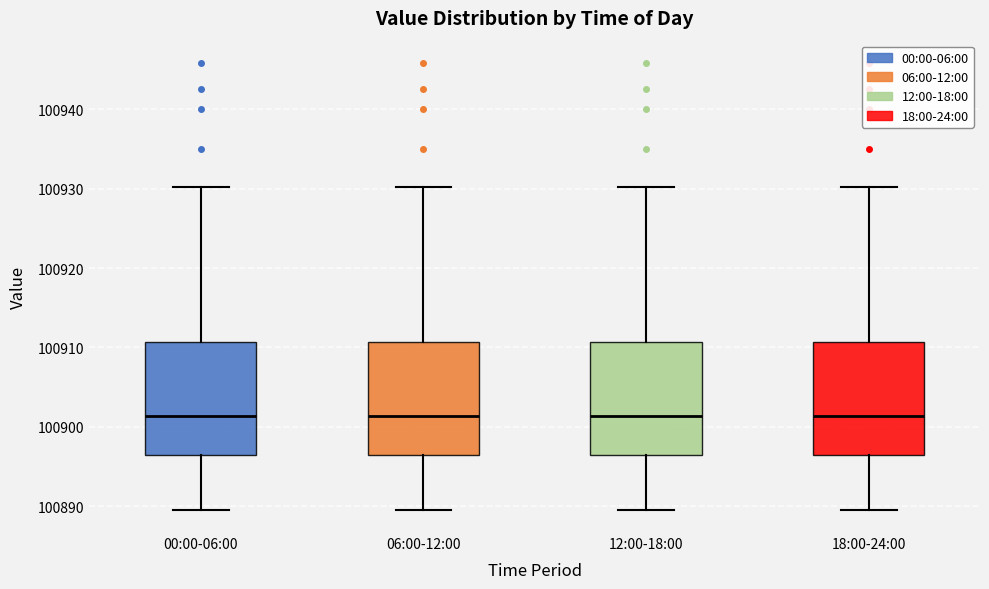

Where does the upper whisker of the box for 00:00-06:00 end on the y-axis? The values are not printed on the chart, so give them approximately, as read against the axis.

100930